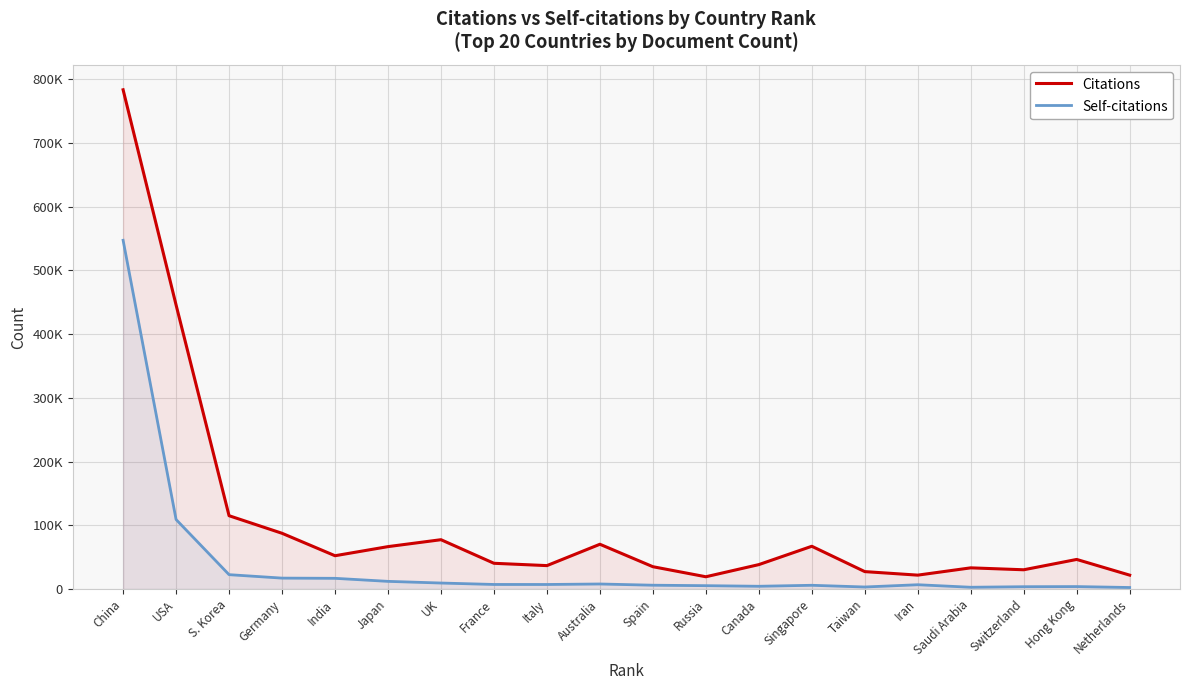

What is the lowest value of the Self-citations series?

2396